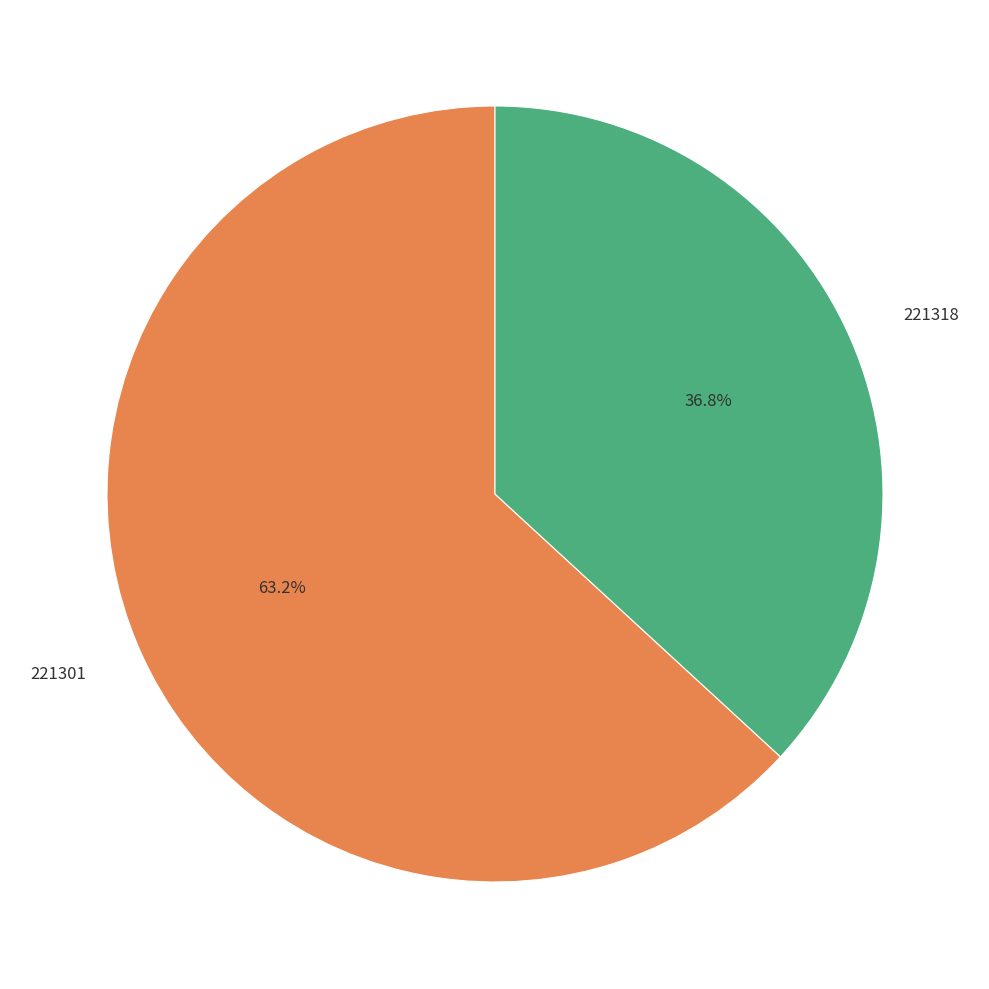

Is the sum of 221301 and 221318 greater than half?

Yes